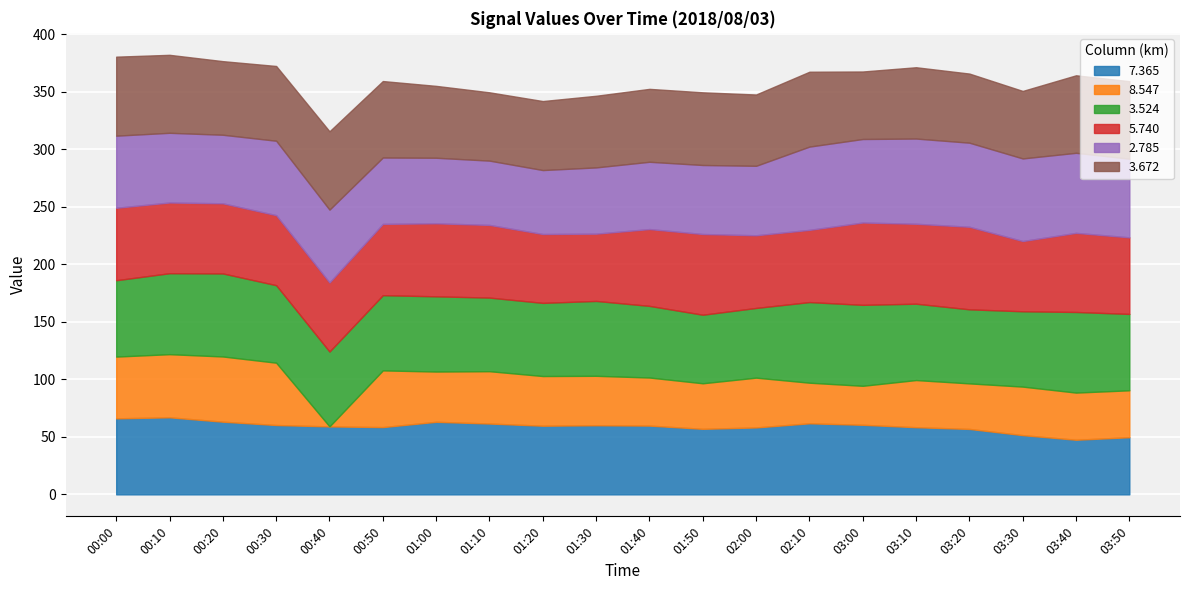

How many intersections are there between 3.524 and 3.672?

6